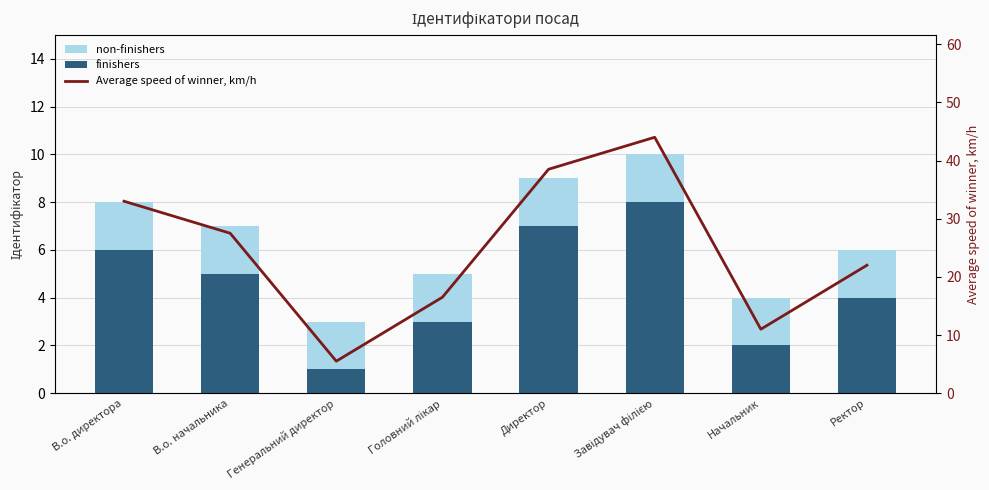

The value of non-finishers at Начальник is 4.0. True or false?

True